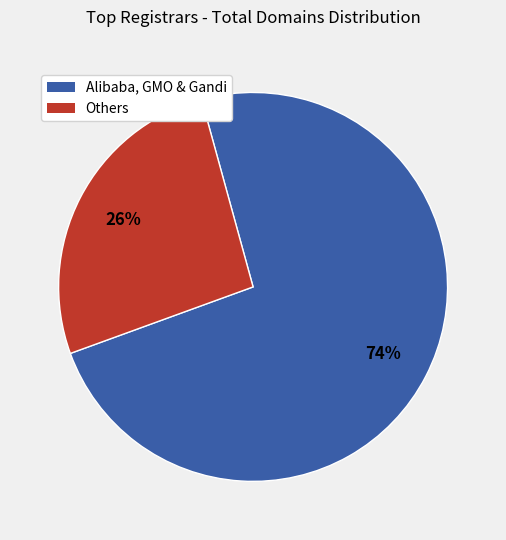

Does any single category account for the majority?

Yes